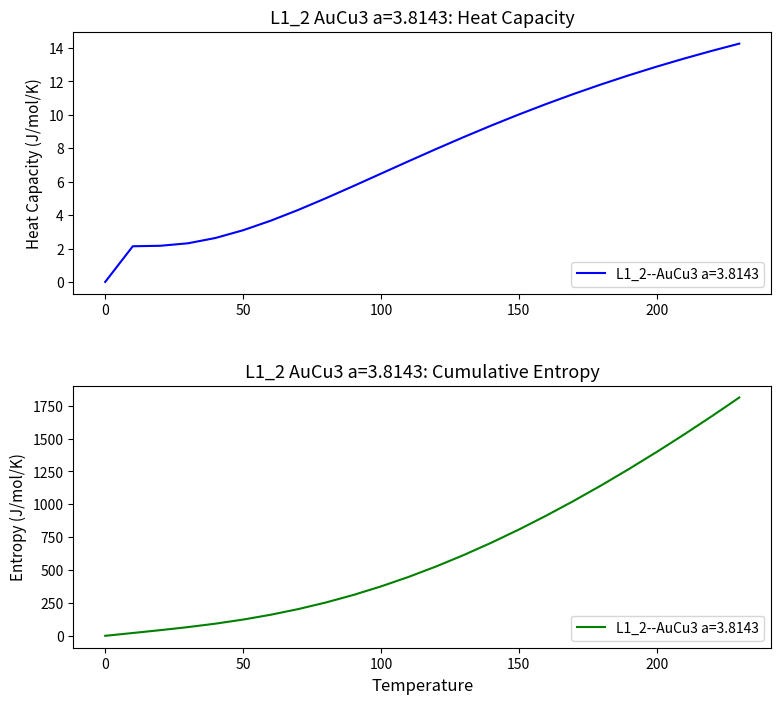

How many positive values are there?

23